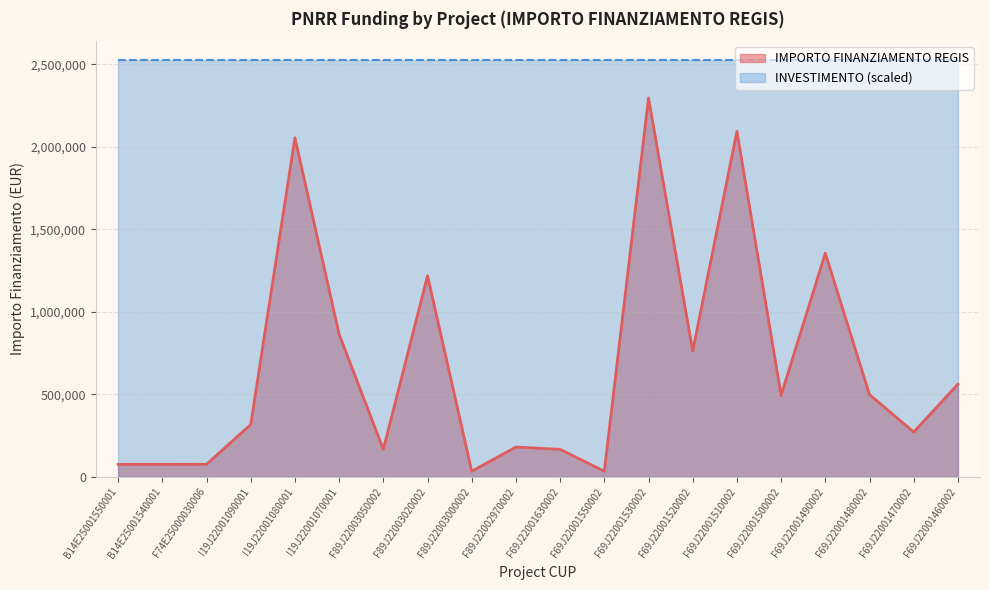

What is the label of the 11th point from the right?

F89J22002970002